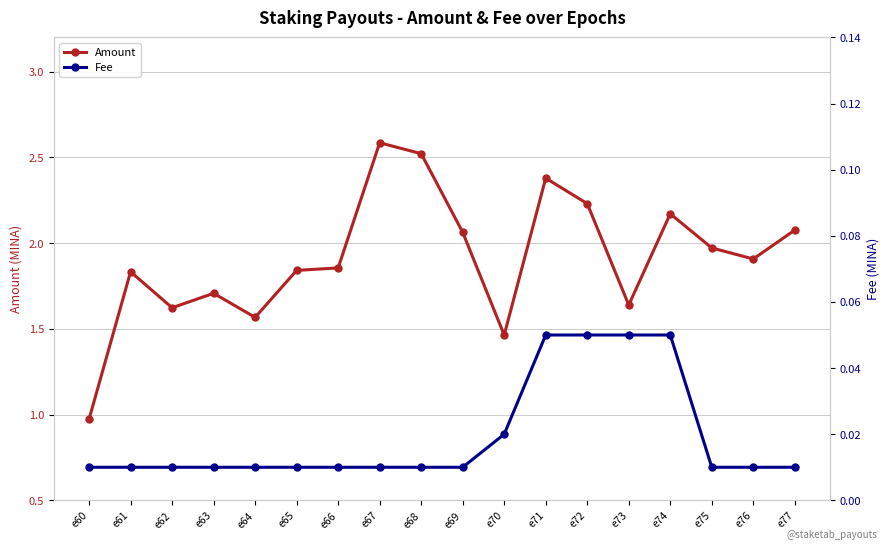

The Amount series shows 1.8 at e65. True or false?

True